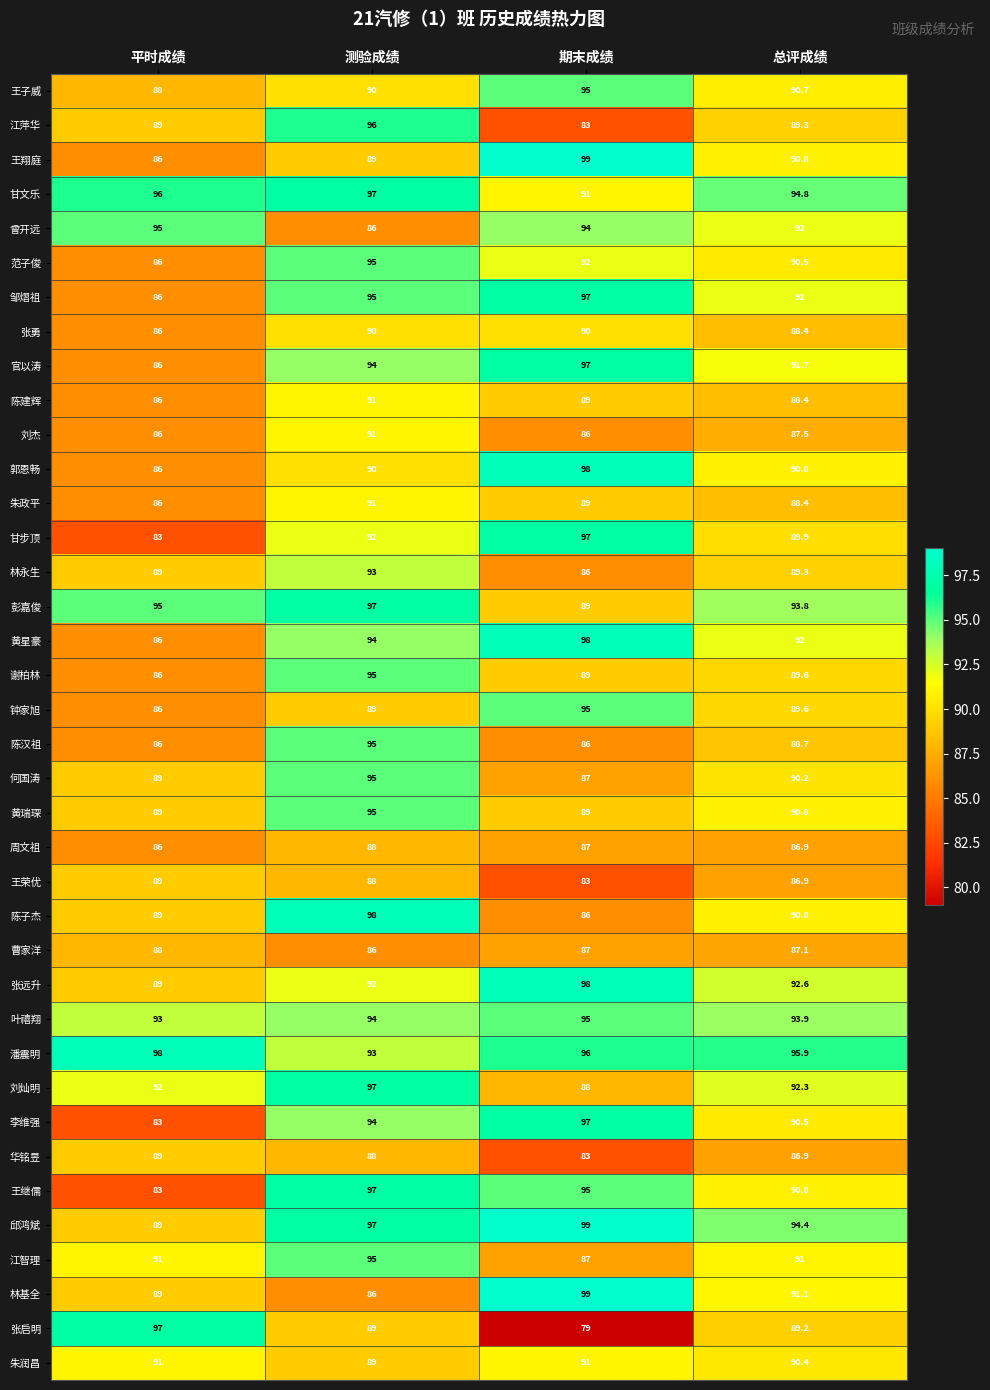

At which category is the sum across all series the highest?

测验成绩